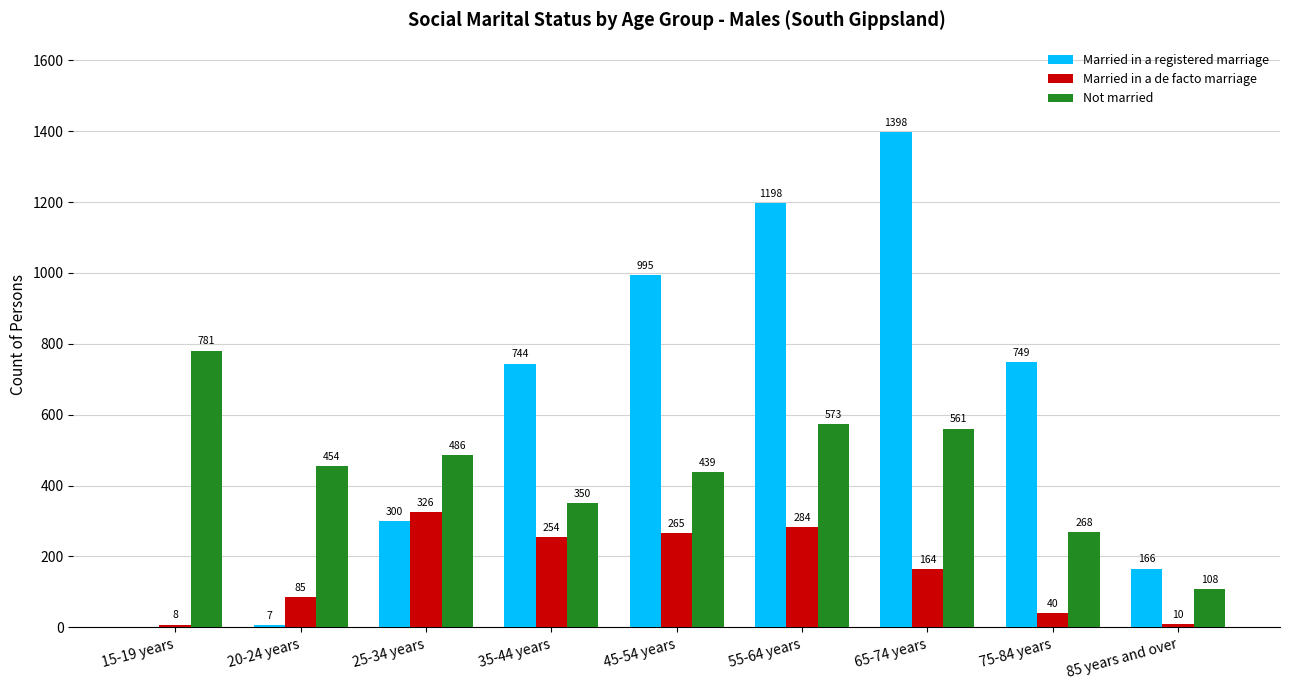

Are the bars horizontal?

No